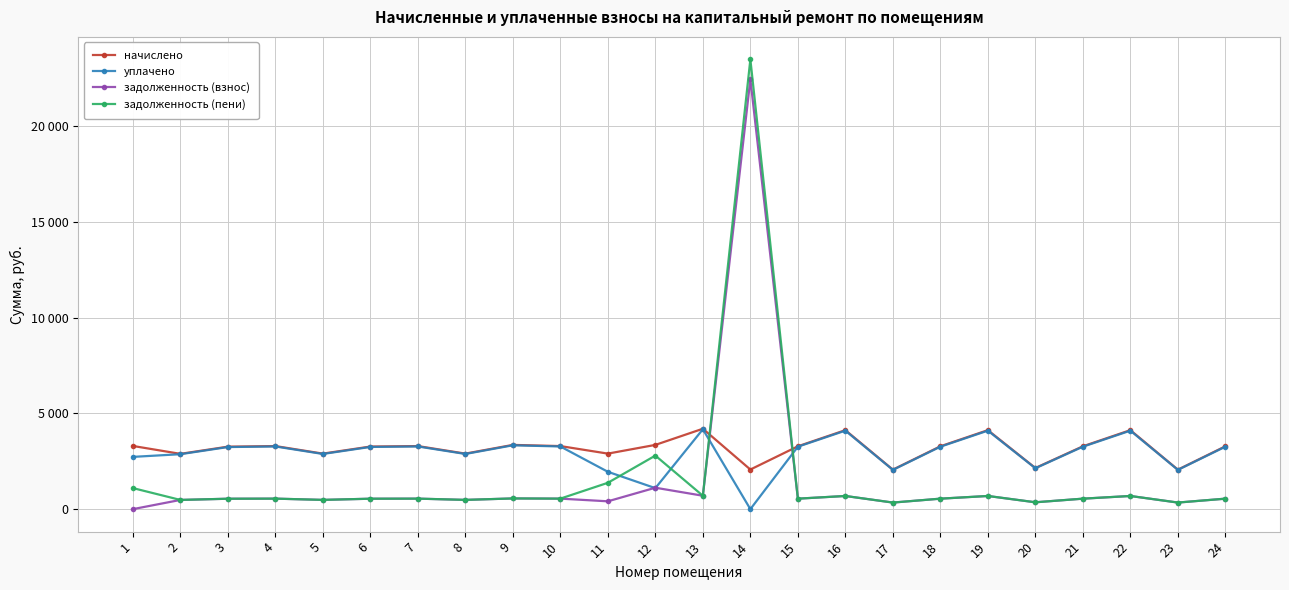

Which series ends up on top after the final intersection of уплачено and задолженность (взнос)?

уплачено